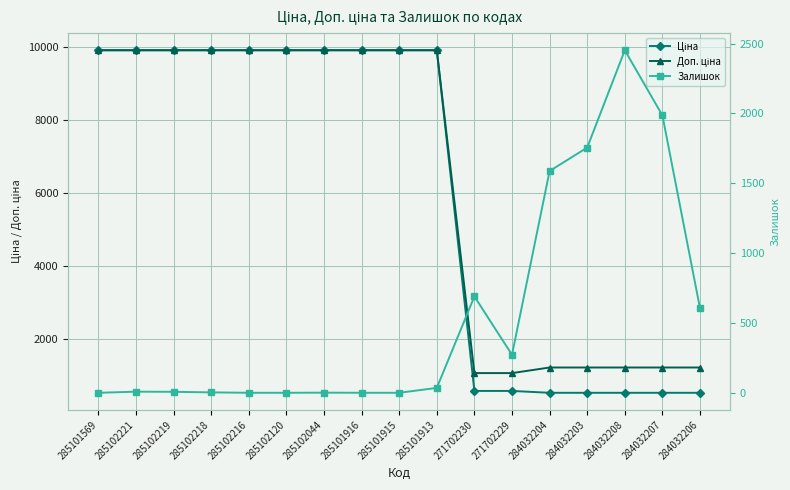

At which label does Ціна first exceed 9908?

285101569